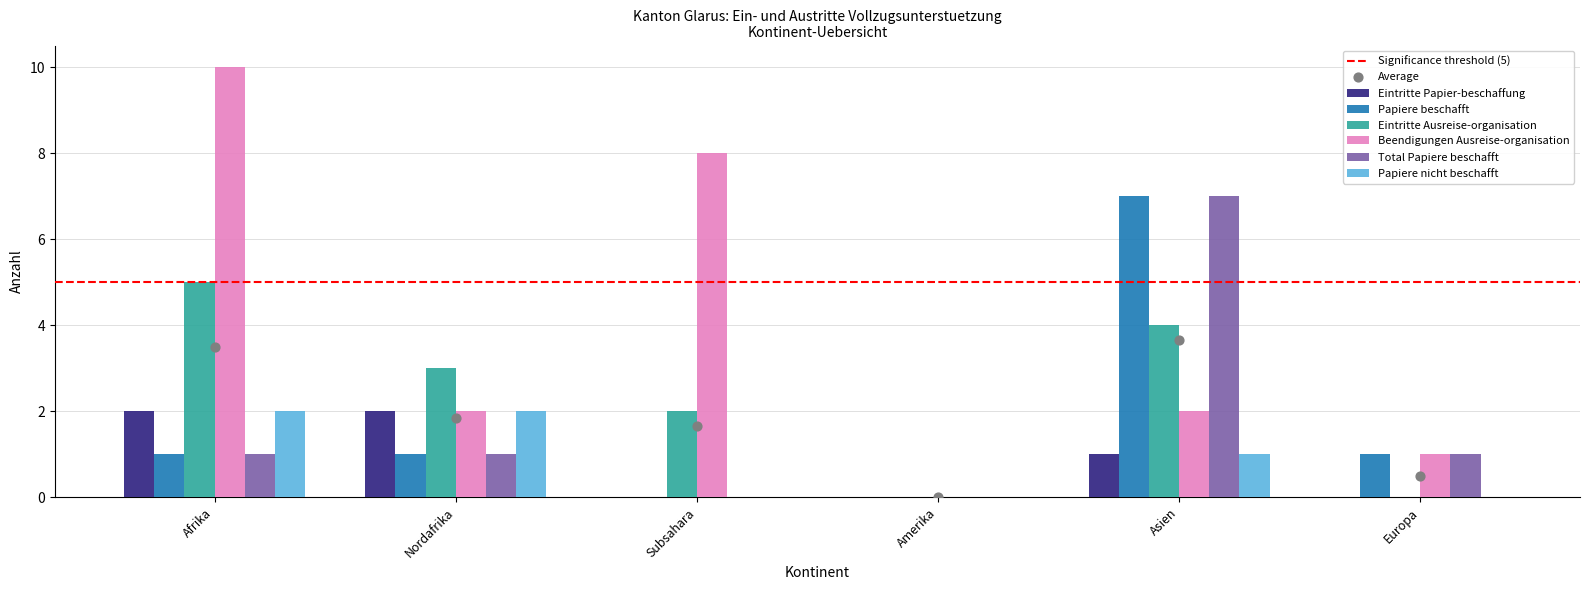

Which series has the largest total across all categories?

Beendigungen Ausreise-organisation